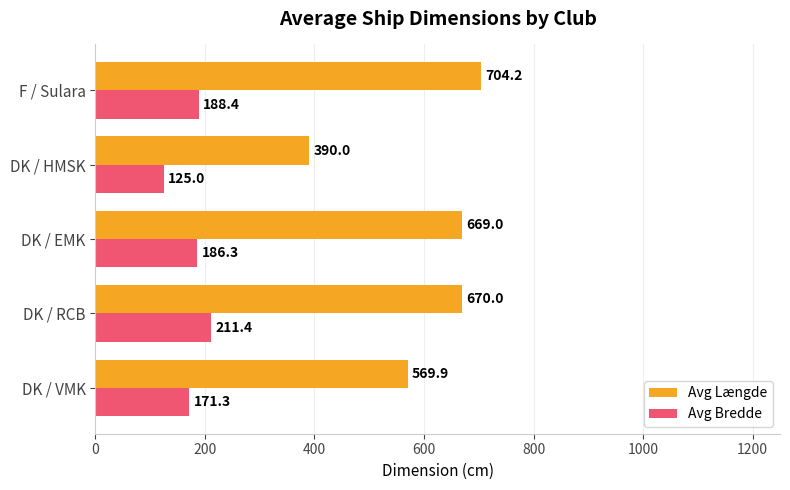

At which label does Avg Længde reach its minimum?

DK / HMSK